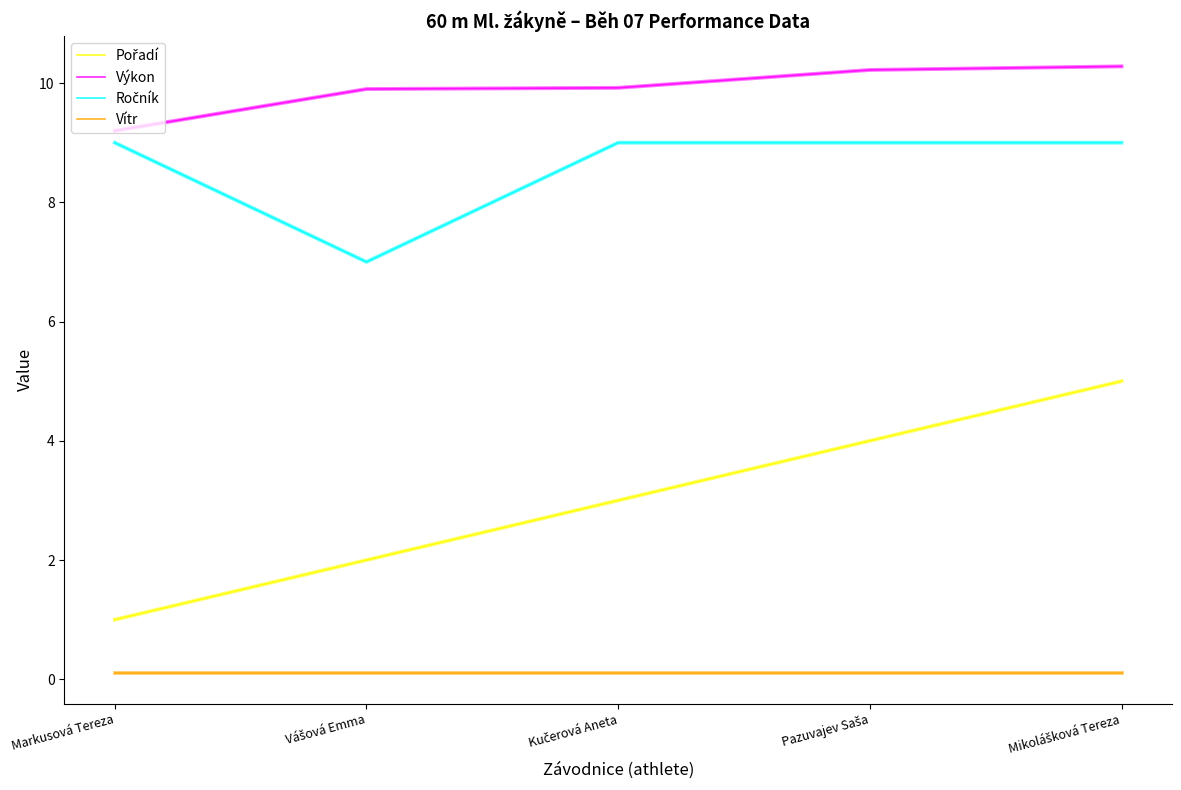

Which series has the largest total across all categories?

Výkon